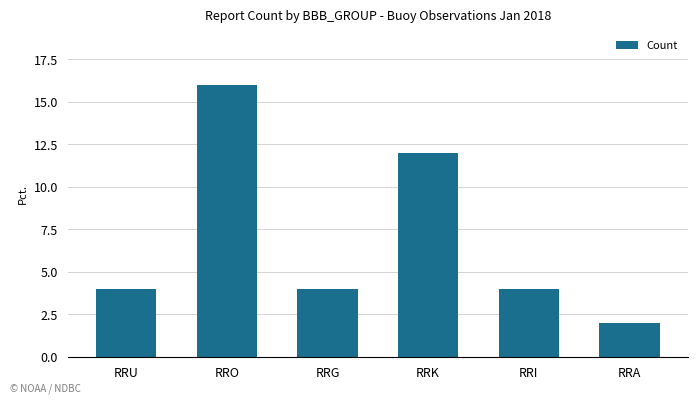

What is the change in value from RRO to RRA?

-14